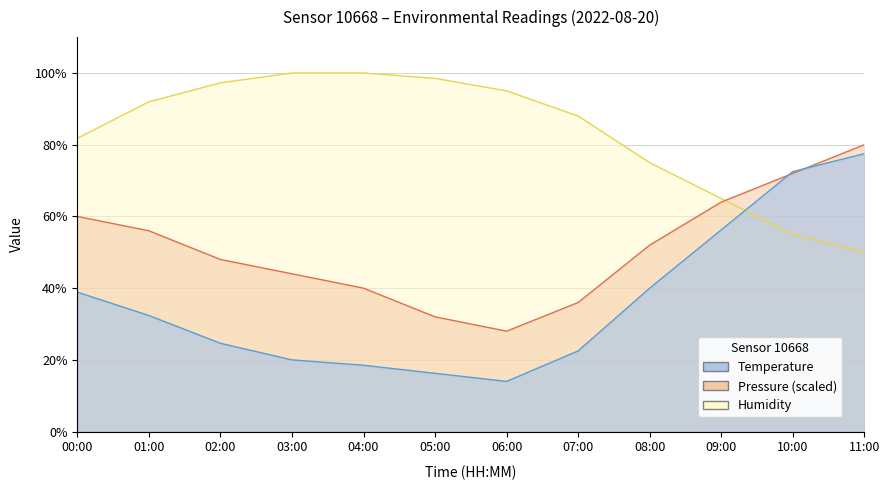

Between 01:00 and 10:00, which is larger?

10:00